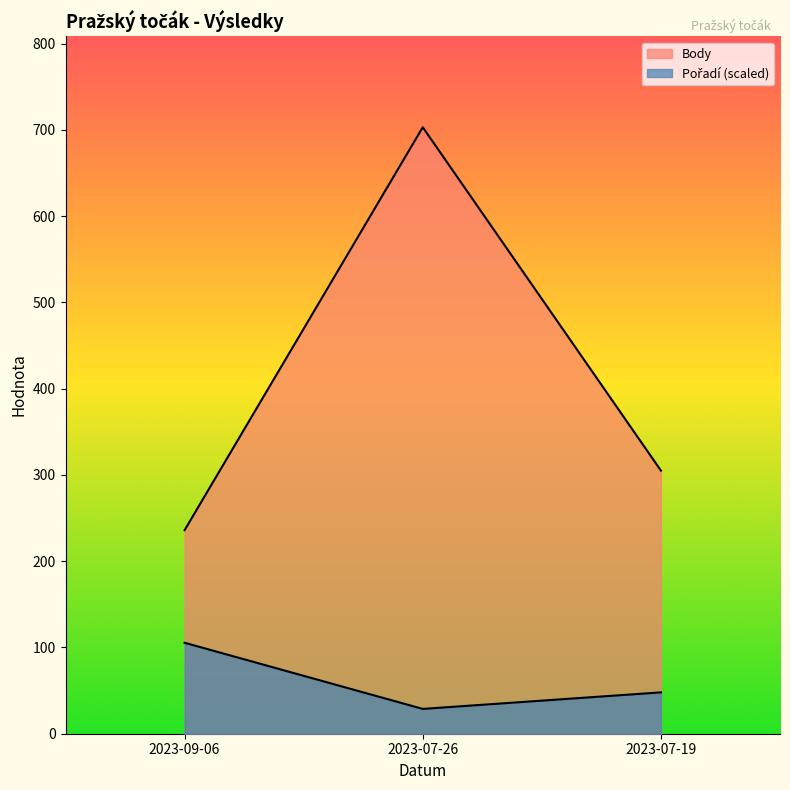

What is the difference between the maximum and minimum values in the Body series?

467.0